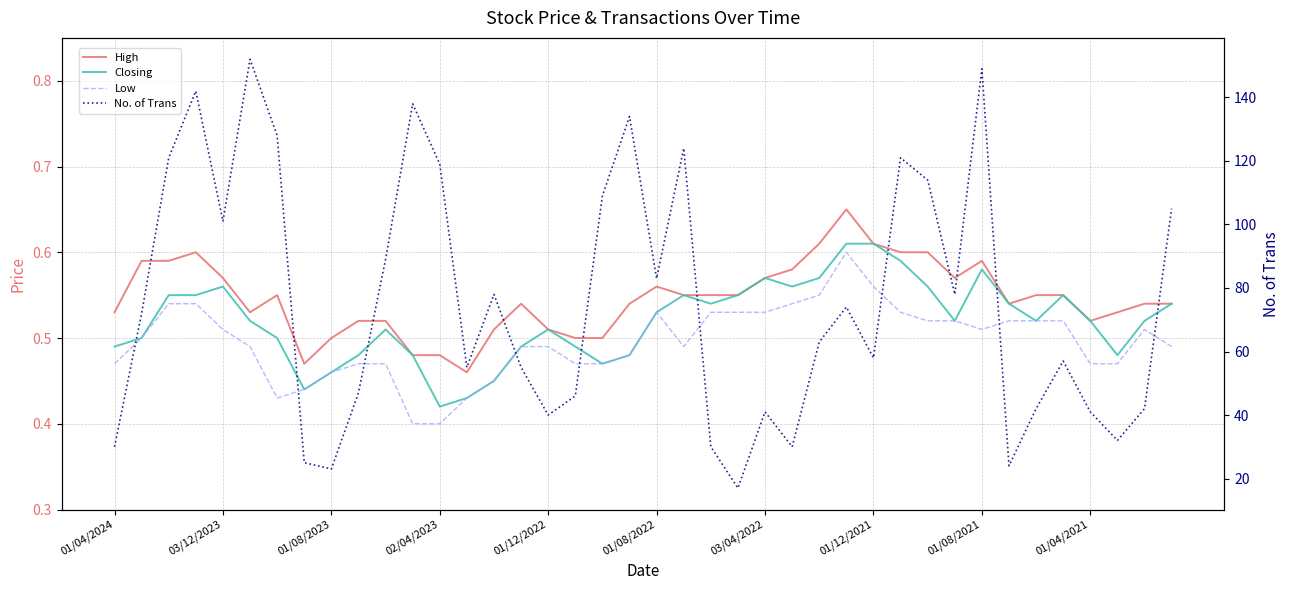

What is the sum of the No. of Trans values at 36 and 01/04/2021?

88.0